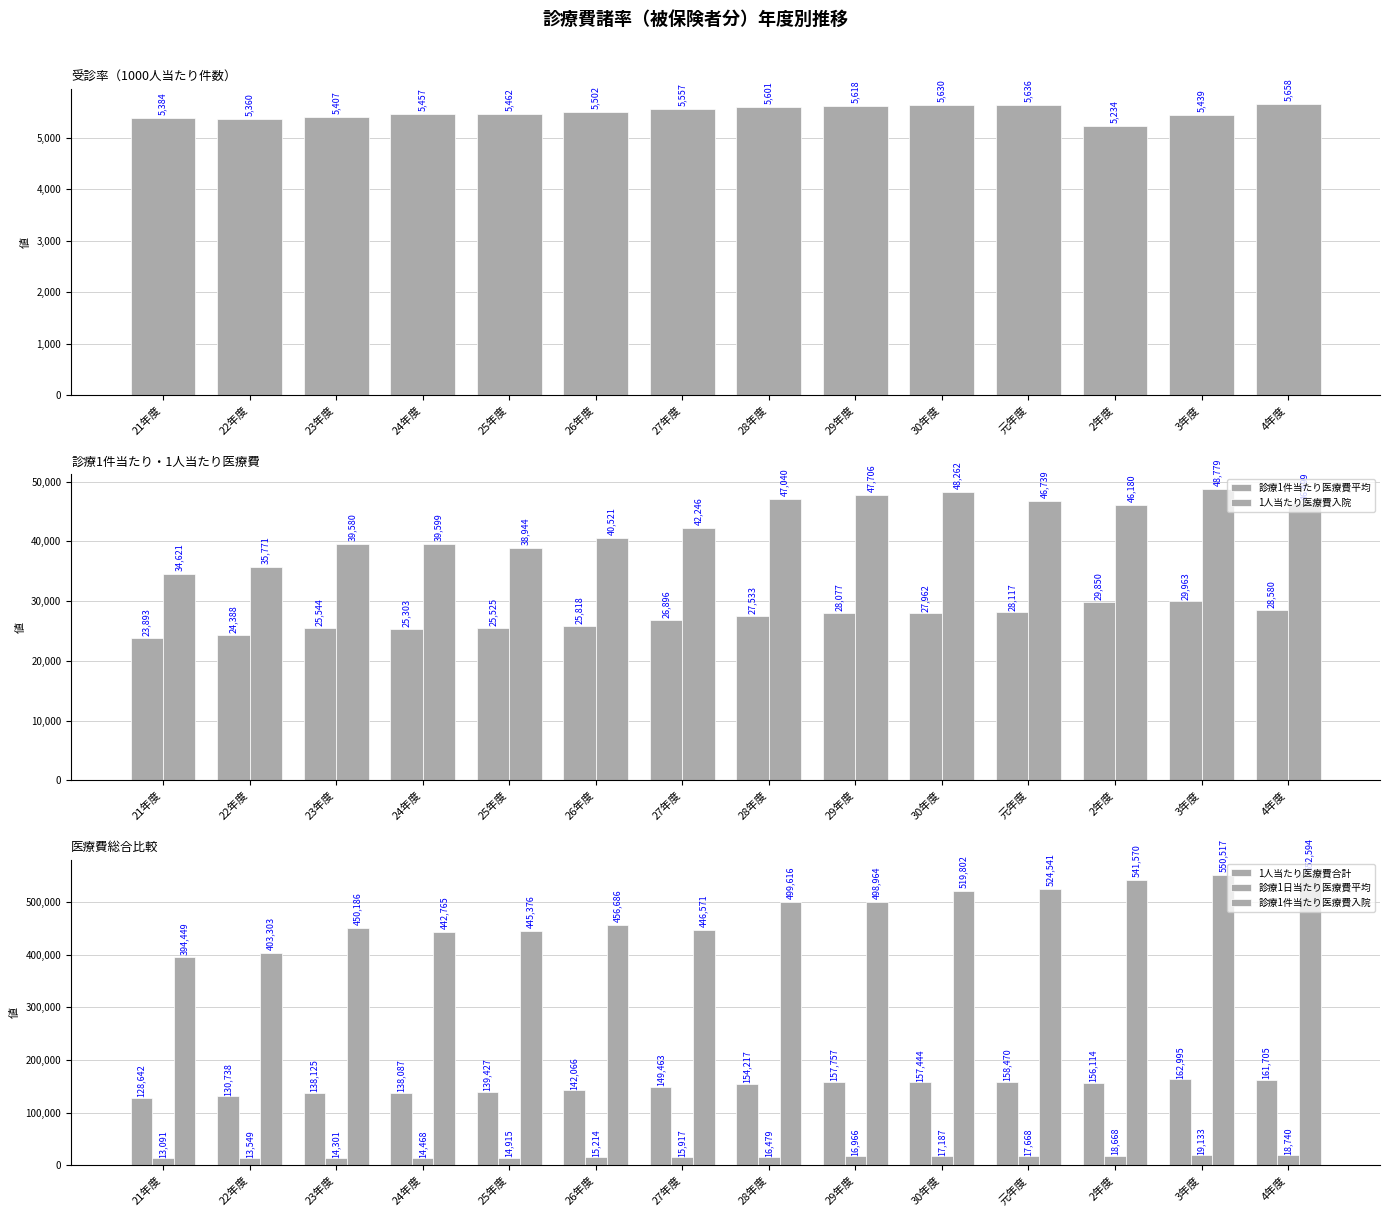

What are all the series names shown in the legend?

受診率合計, 診療1件当たり医療費平均, 1人当たり医療費入院, 1人当たり医療費合計, 診療1日当たり医療費平均, 診療1件当たり医療費入院